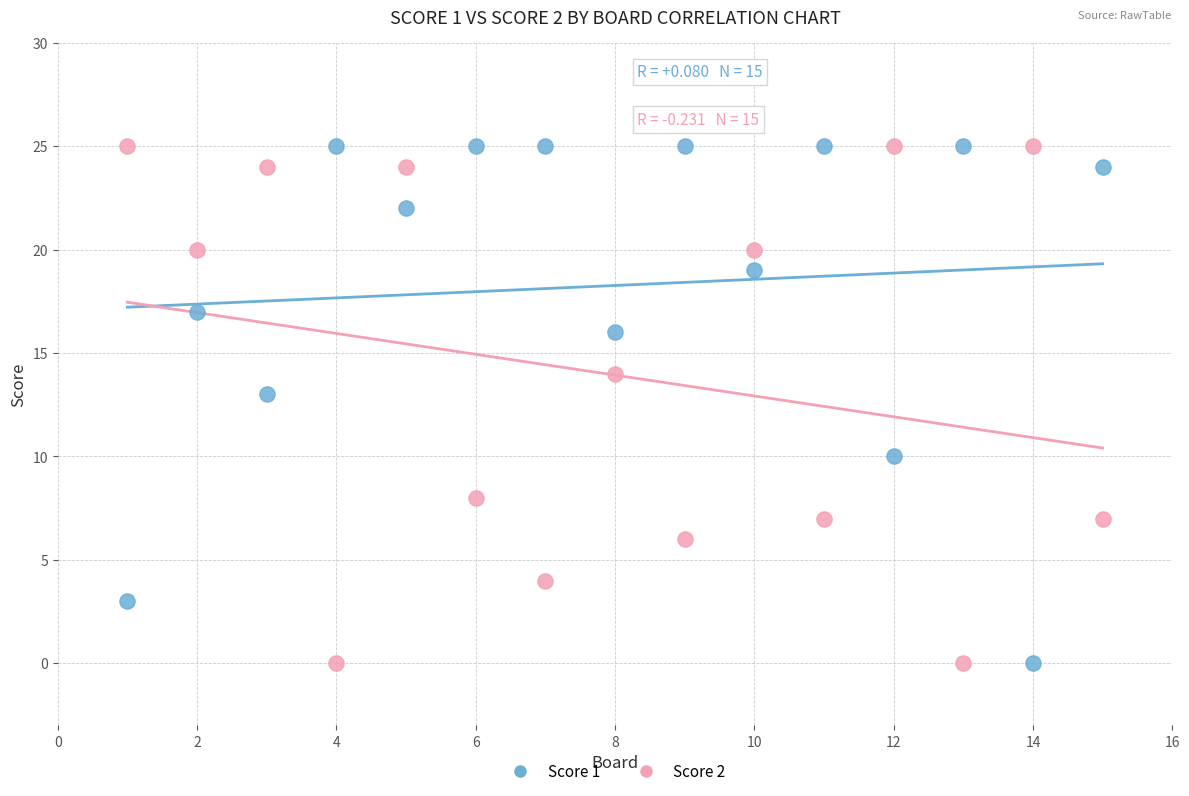

Across all series, what Y value is closest to 12?

13